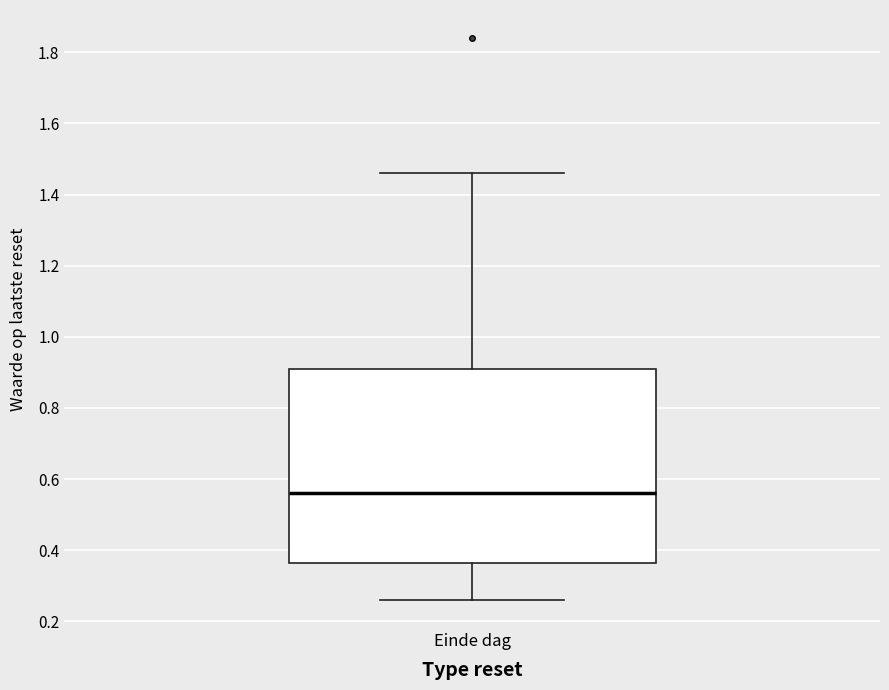

Where does the median line of the box for Einde dag sit on the y-axis? The values are not printed on the chart, so give them approximately, as read against the axis.

0.56